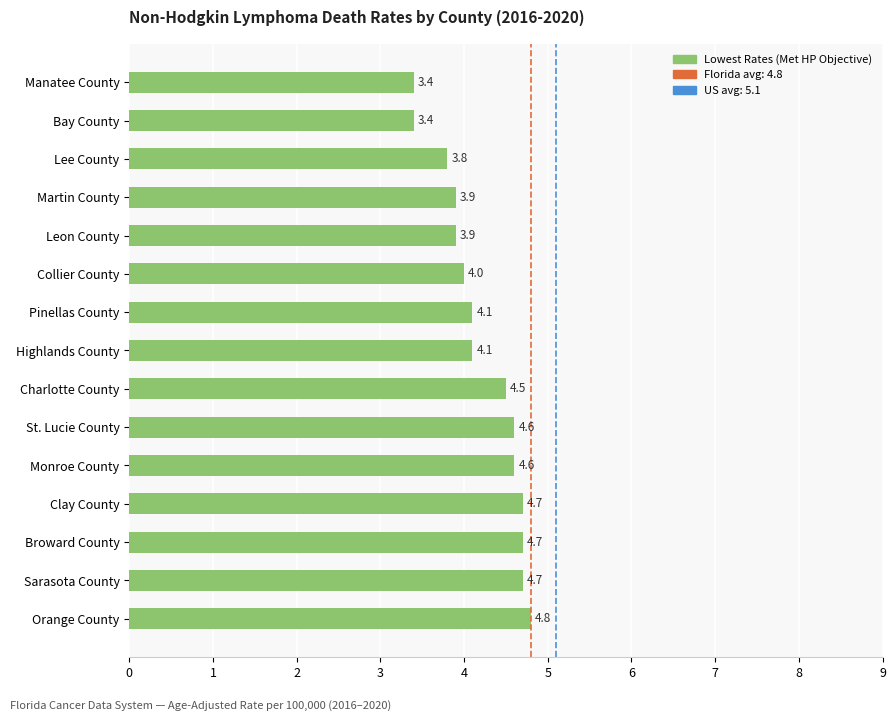

How many bars are there in total?

15